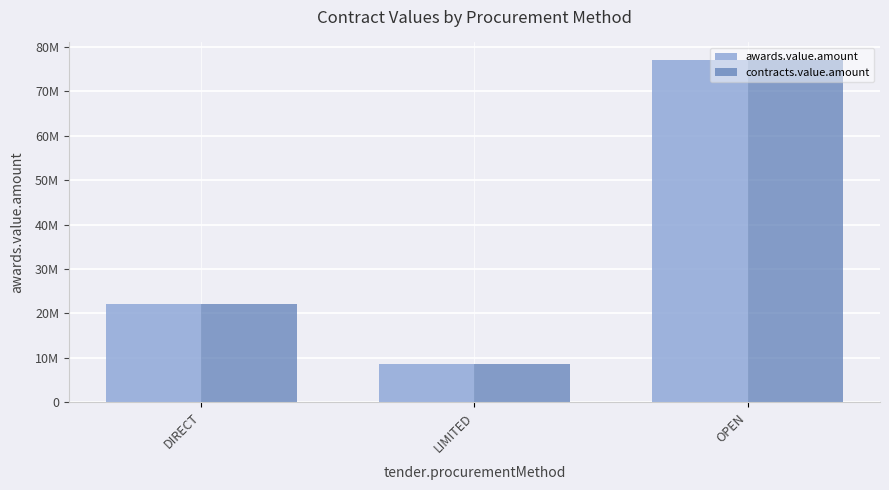

What is the sum of all contracts.value.amount values?

107938294.6